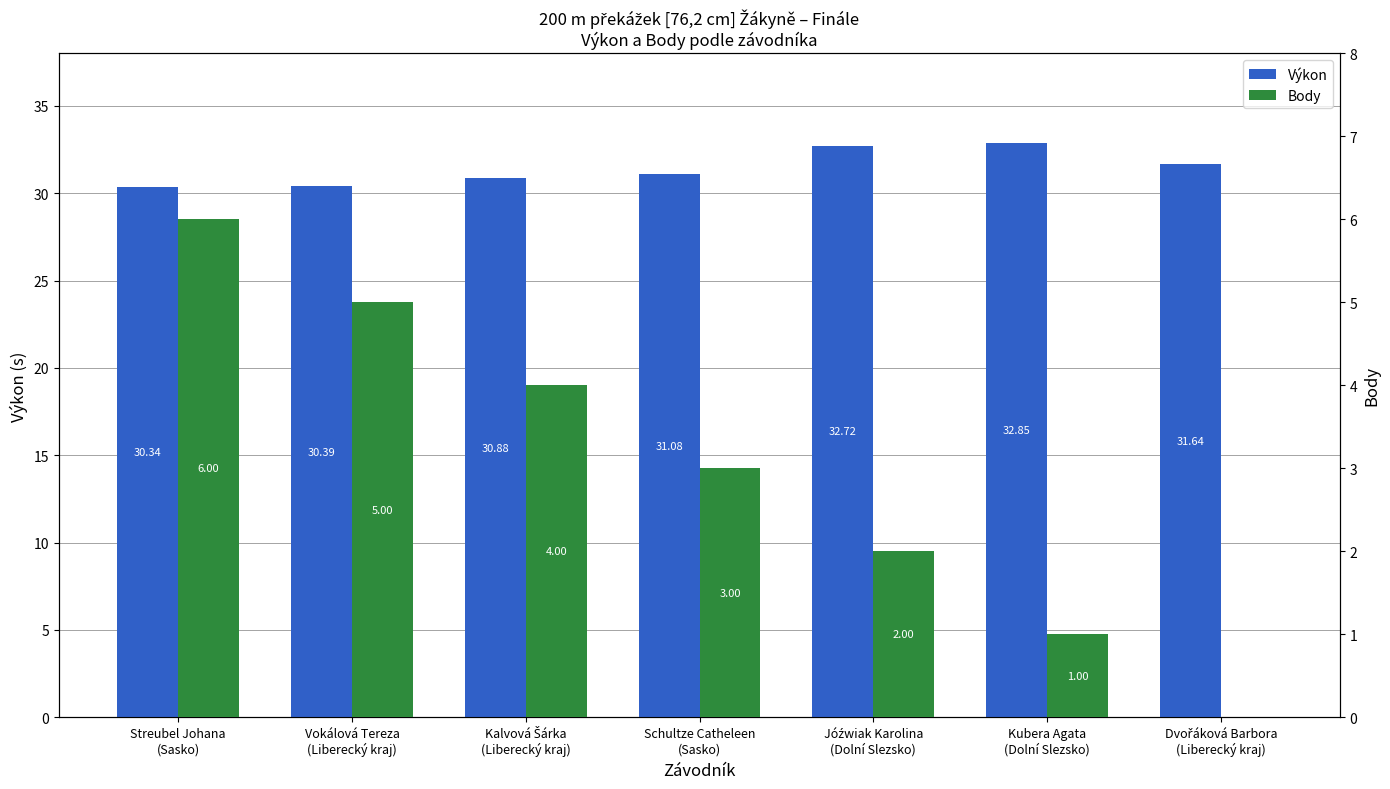

How many bars are there in each group?

2